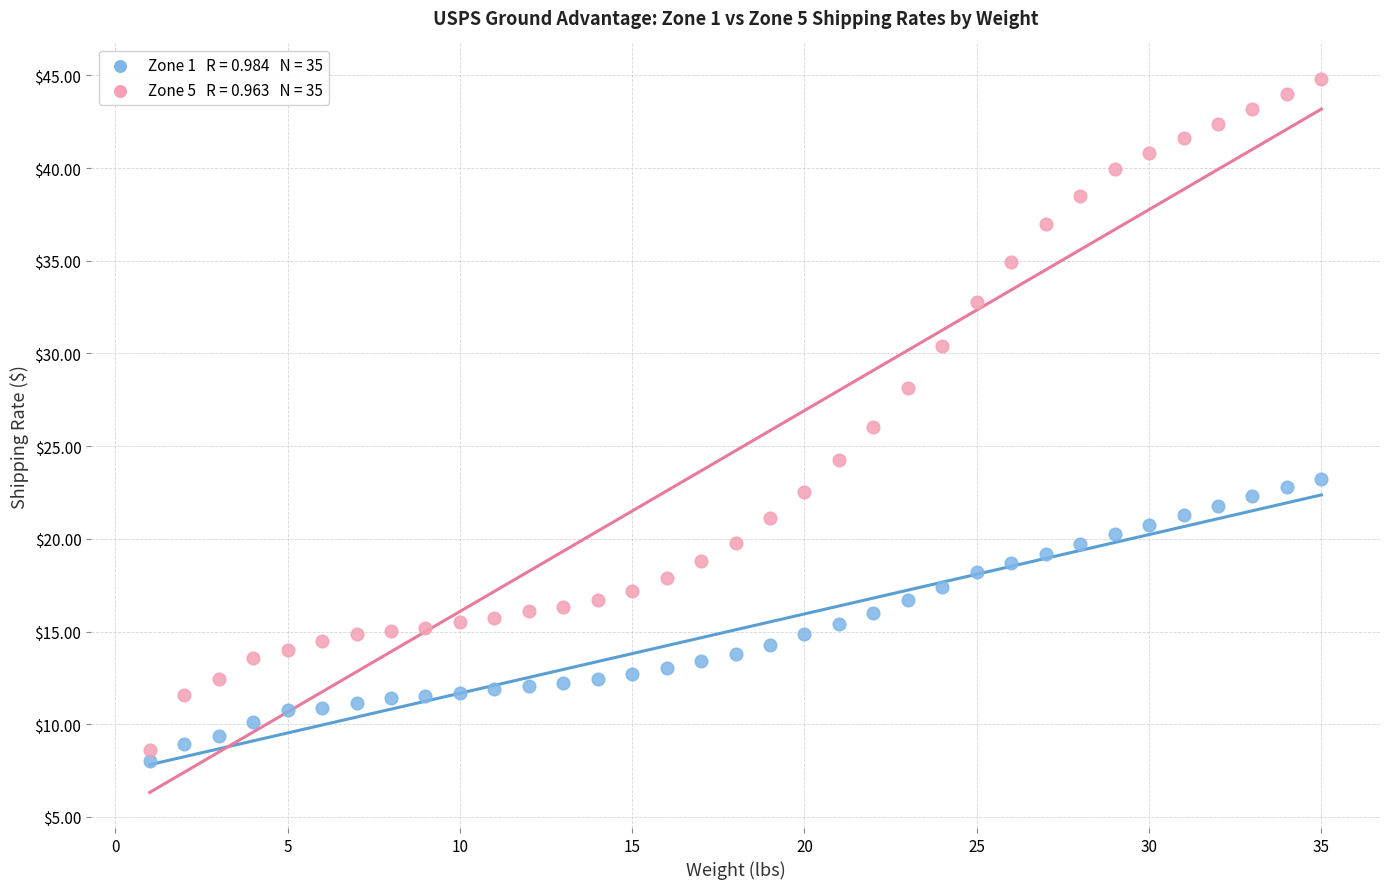

Across all data points, what is the range of X values (max minus min)?

34.0